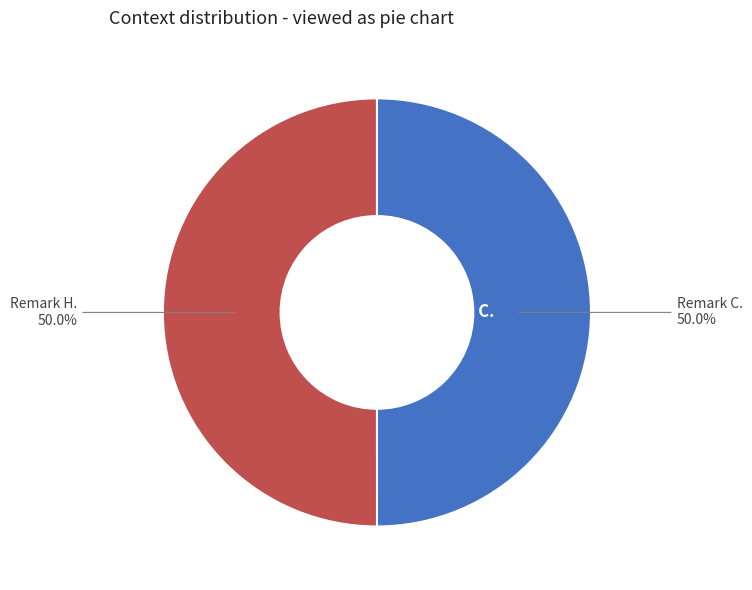

Which category has the smallest portion of the pie?

Remark C.